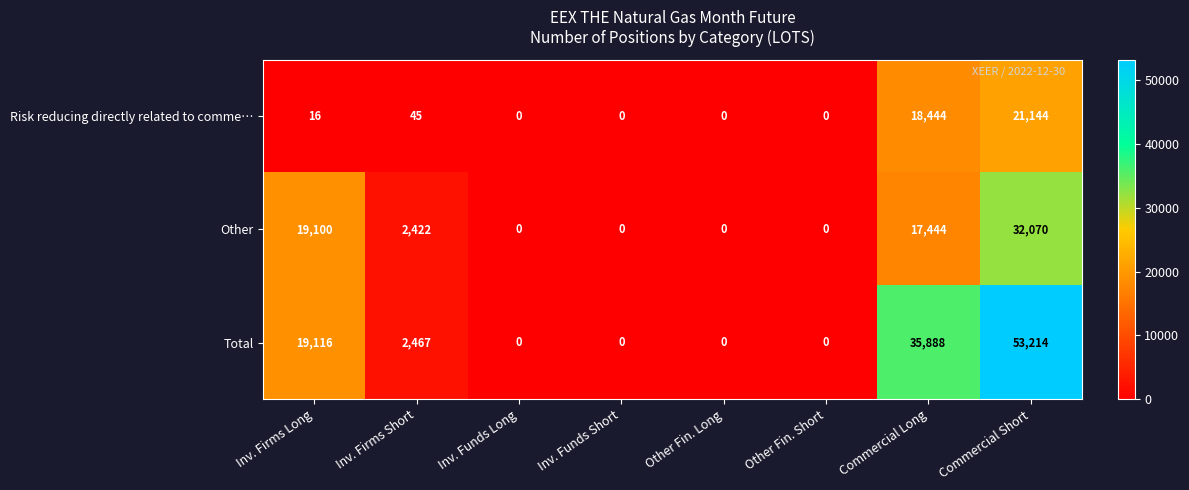

How many values in Total are above zero?

4